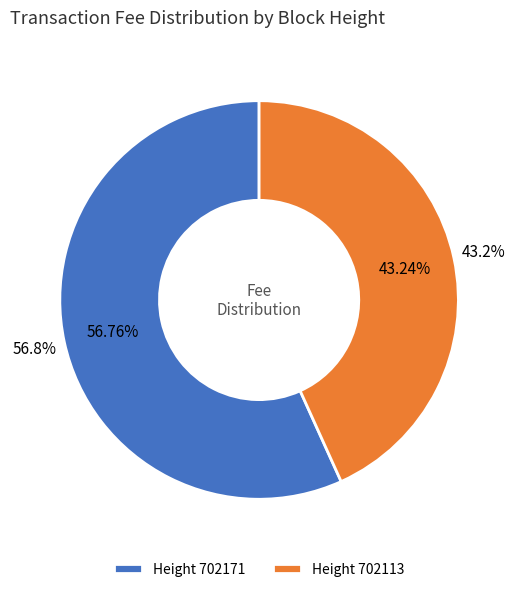

Do 702113 and 702171 together represent more than half of the pie?

Yes